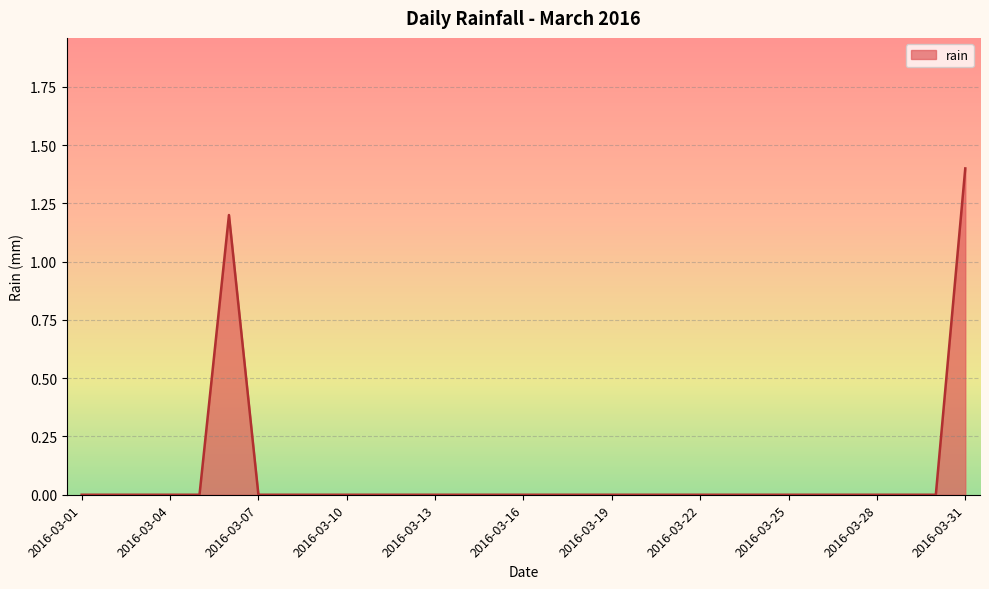

What is the difference between the maximum and minimum values?

1.4